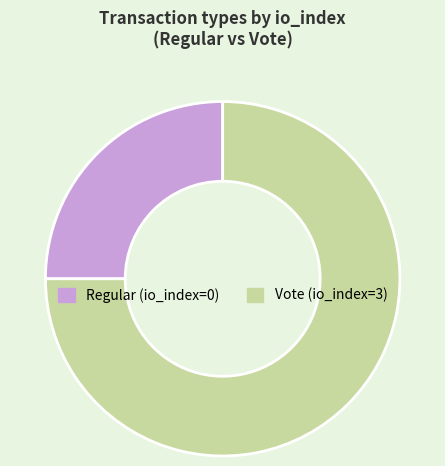

Do Regular and Vote together represent more than half of the pie?

Yes